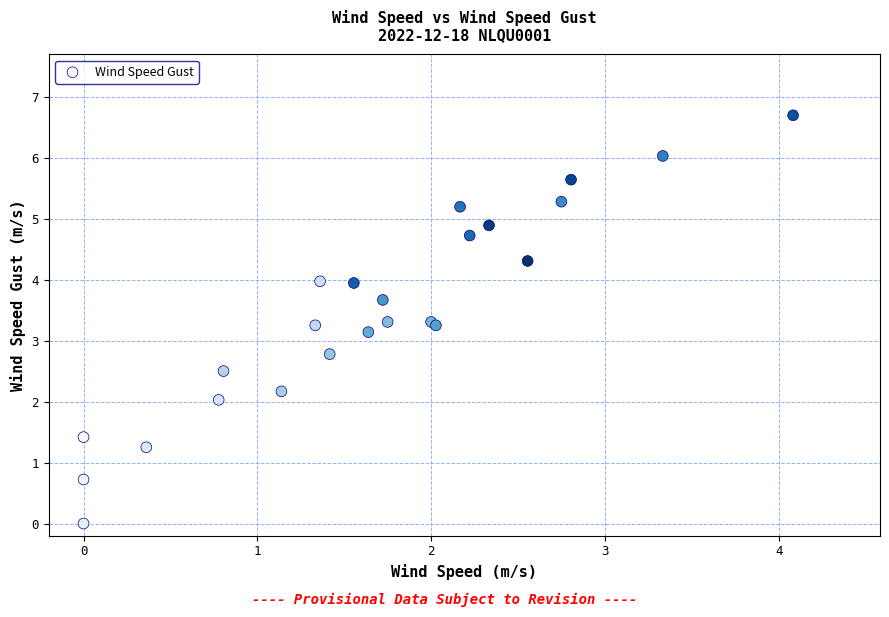

What Y value in the scatter plot is closest to 3?

3.1